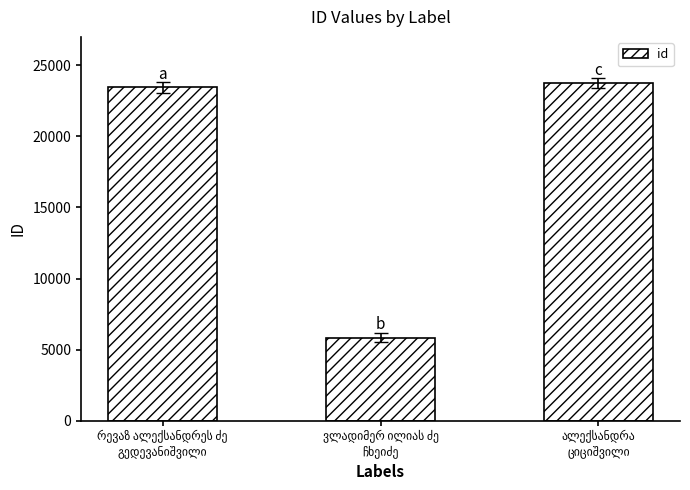

What is the value of the 2nd bar from the left?

5847